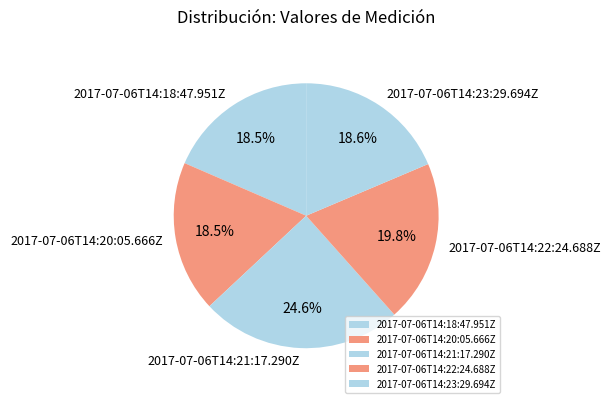

To the nearest percent, what percentage of the pie is 2017-07-06T14:21:17.290Z?

25%